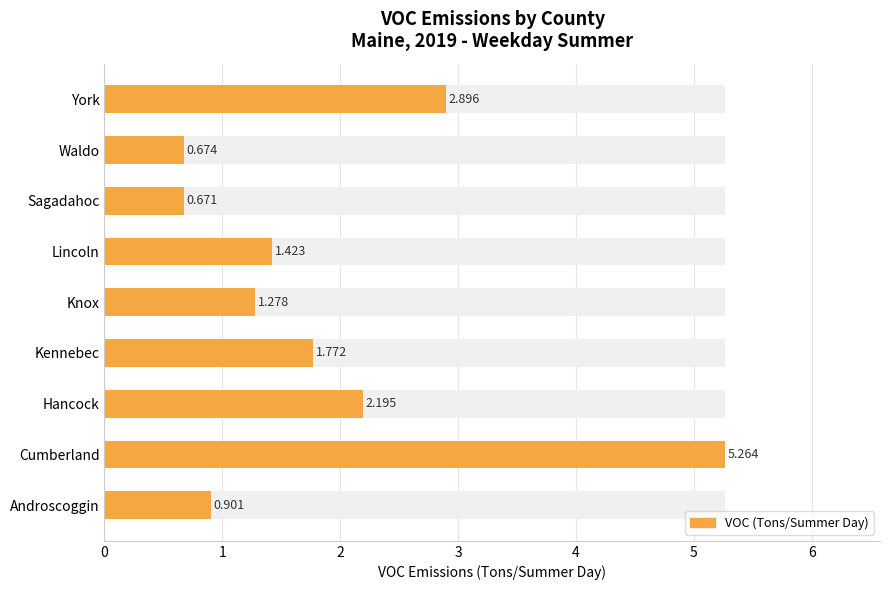

What is the difference between the maximum and minimum values?

4.6